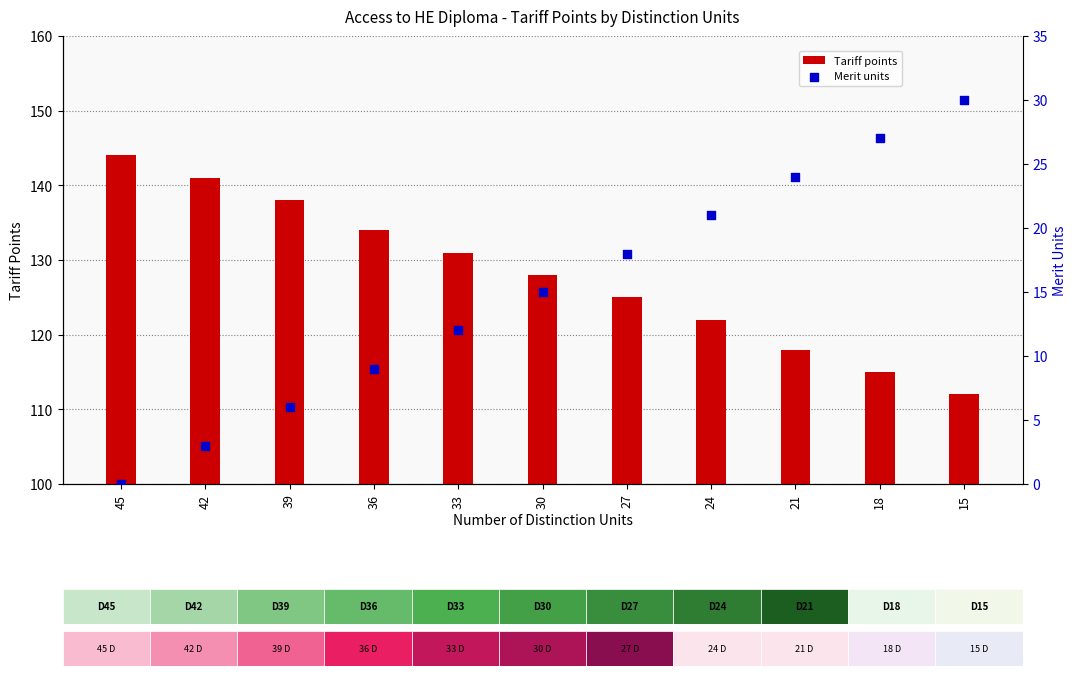

Is the value of Tariff points at 21 greater than the value of Merit units at 24?

Yes